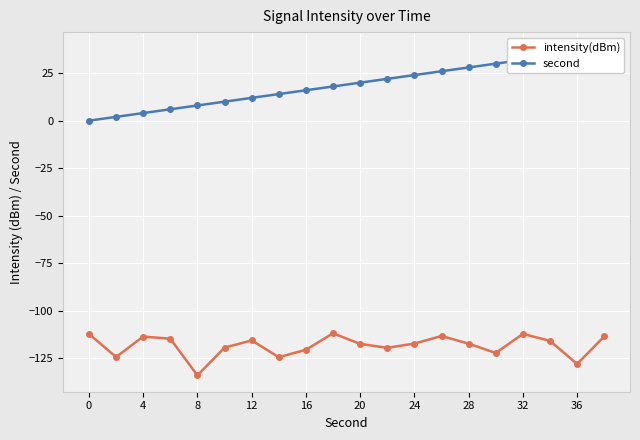

The value of intensity(dBm) at 0 is -112.2. True or false?

True